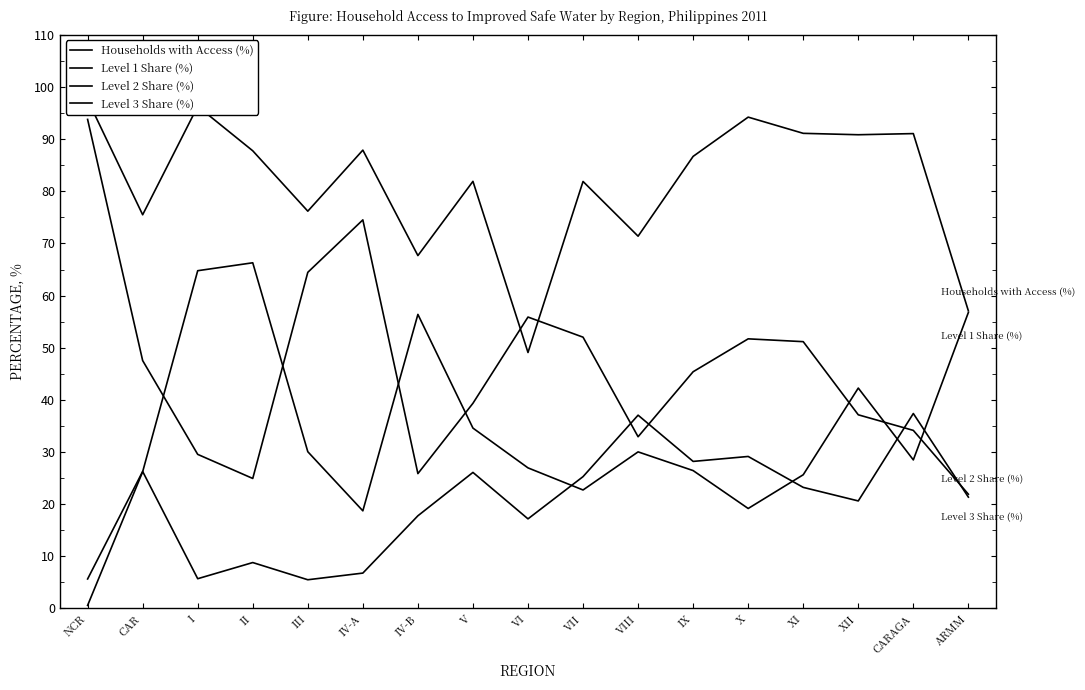

What is the total value across all series at XII?

190.8